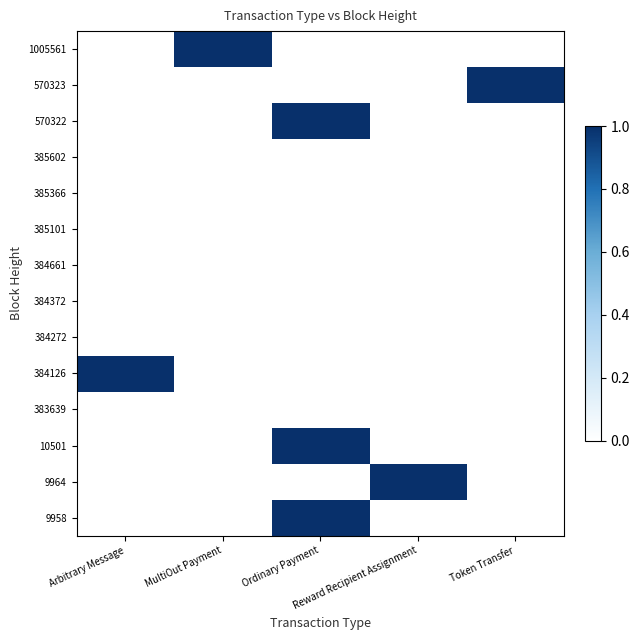

Is the value of 9958 at Reward Recipient Assignment greater than the value of 384372 at Token Transfer?

No